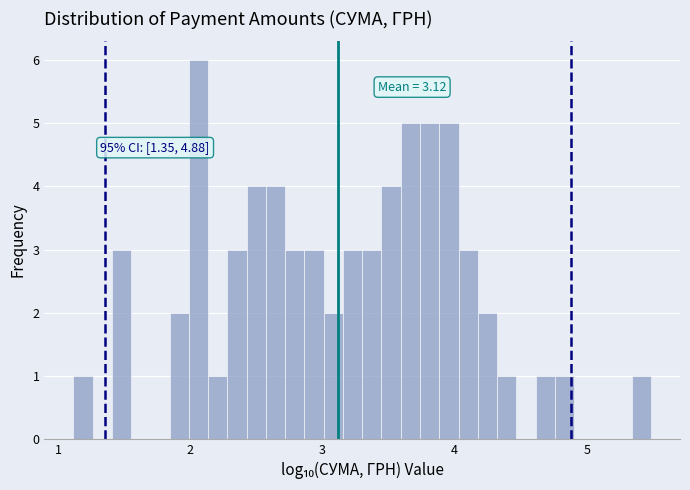

Around what value on the x-axis is the tallest bar? Give the approximate position of its centre, as read against the axis.

2.1